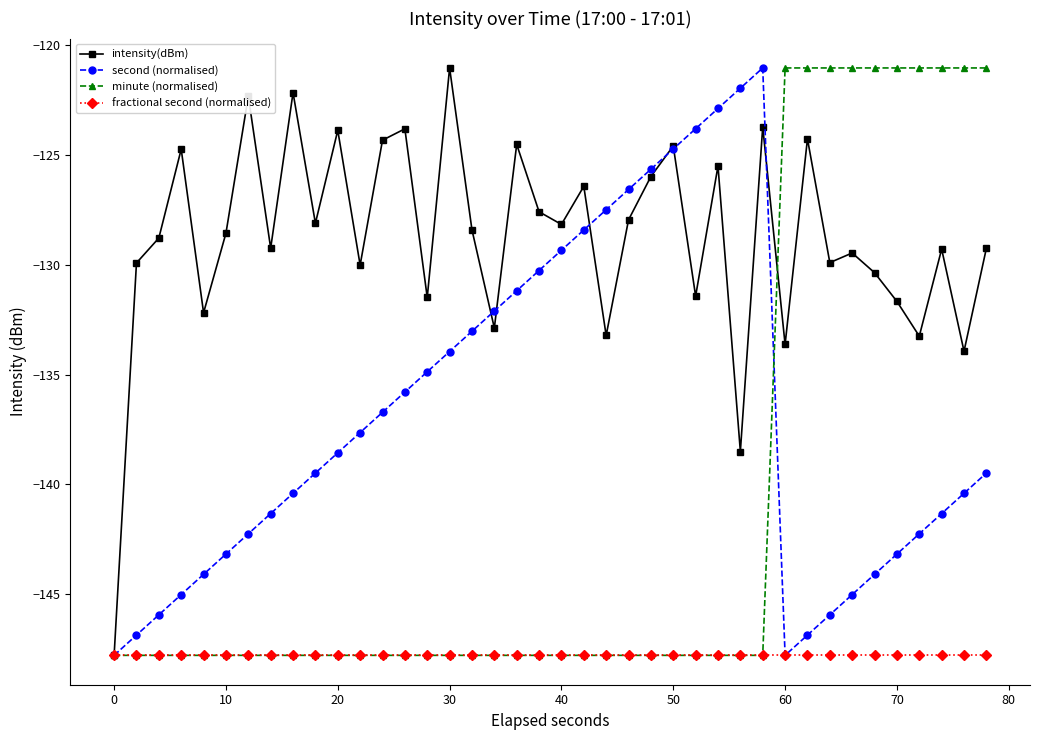

In intensity(dBm), how many points are higher than both neighbors (excluding endpoints)?

14